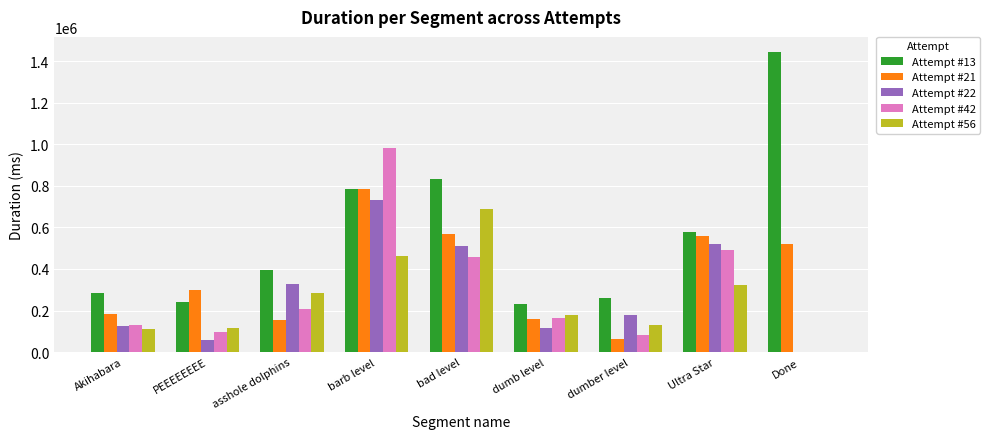

What is the maximum value shown in the chart?

1444678